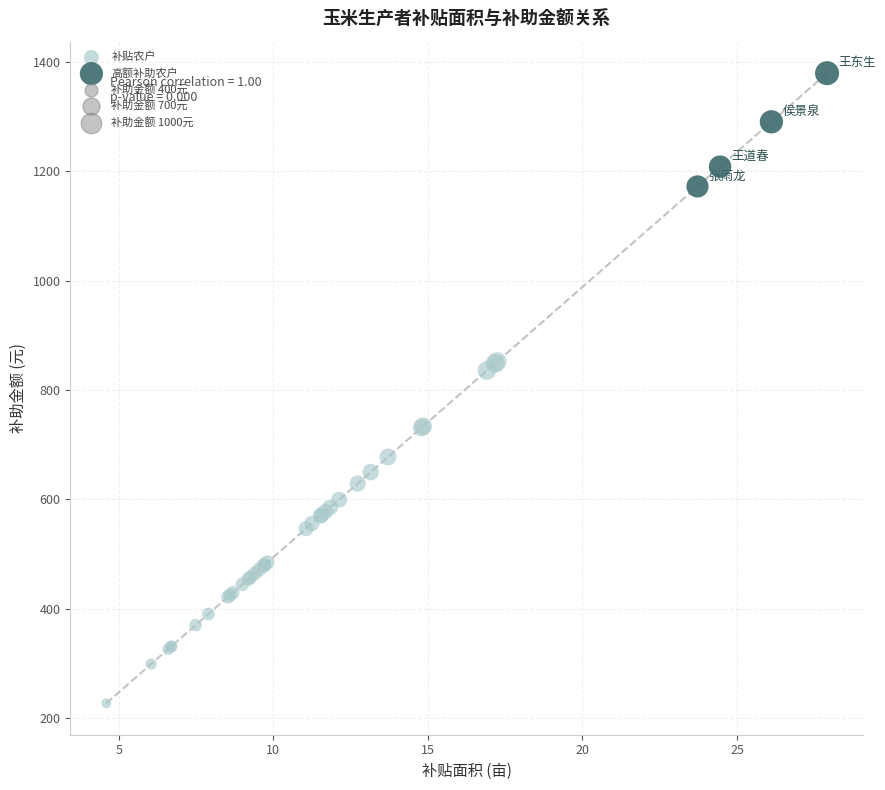

Which series has the widest spread of Y values?

补贴农户